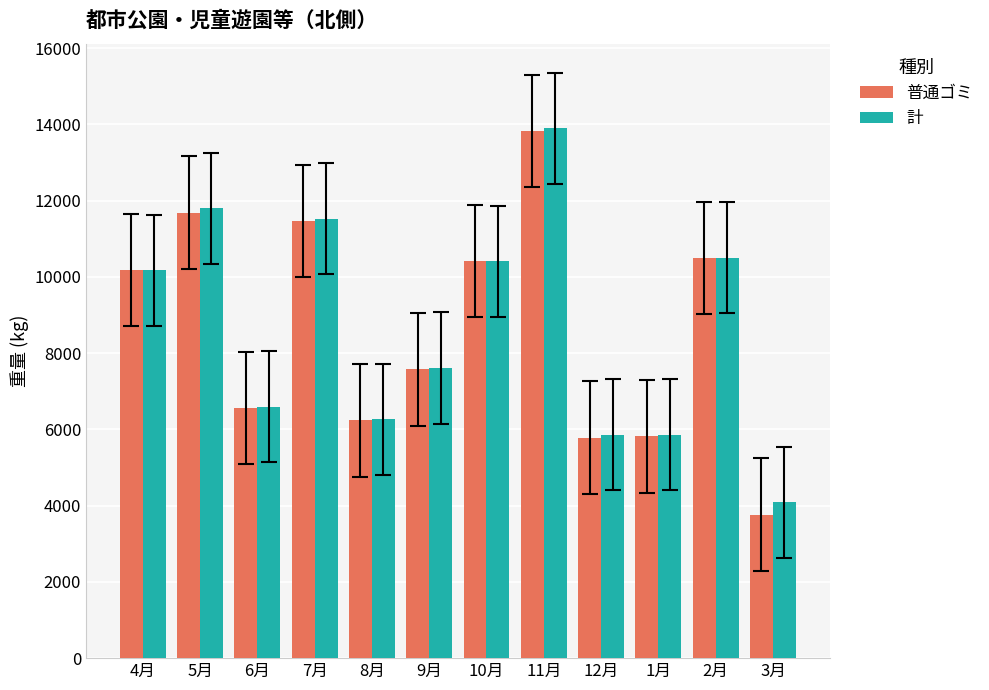

What is the value of the 普通ゴミ bar at the 5th from the left?

6237.6